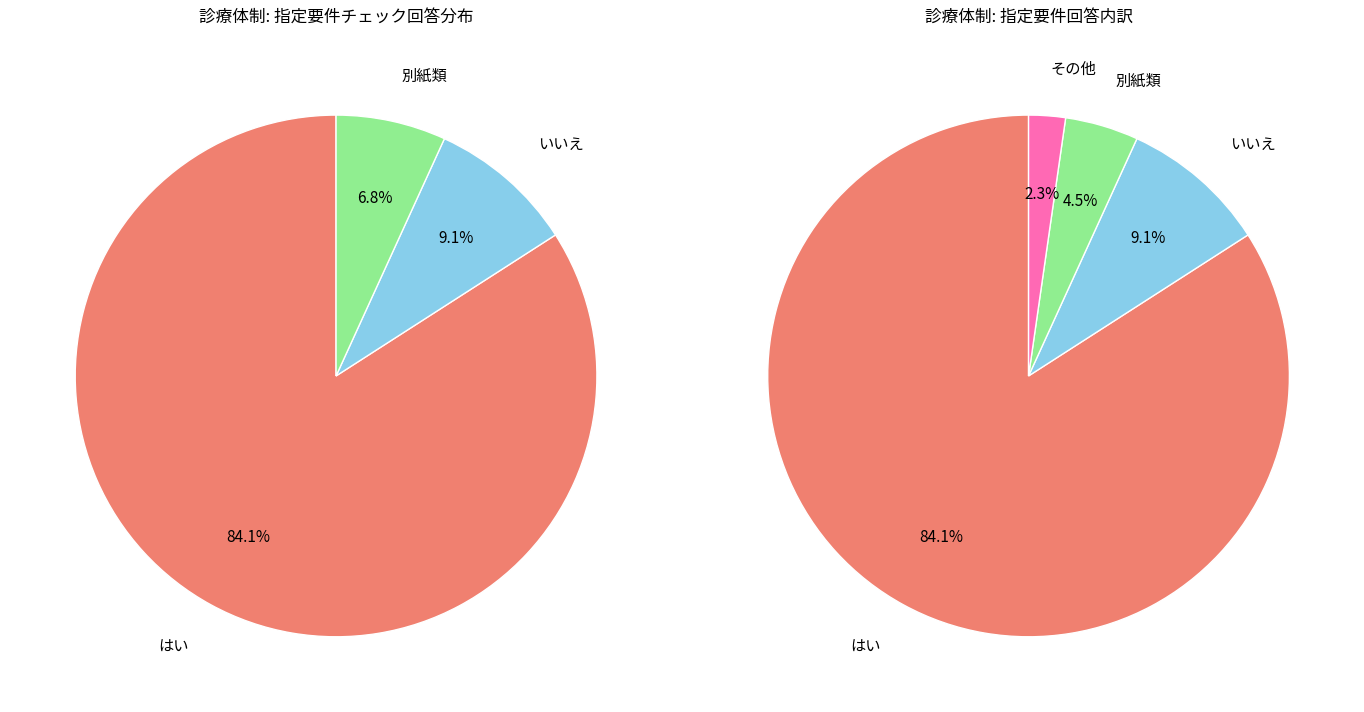

Does はい represent more than half of the total?

Yes